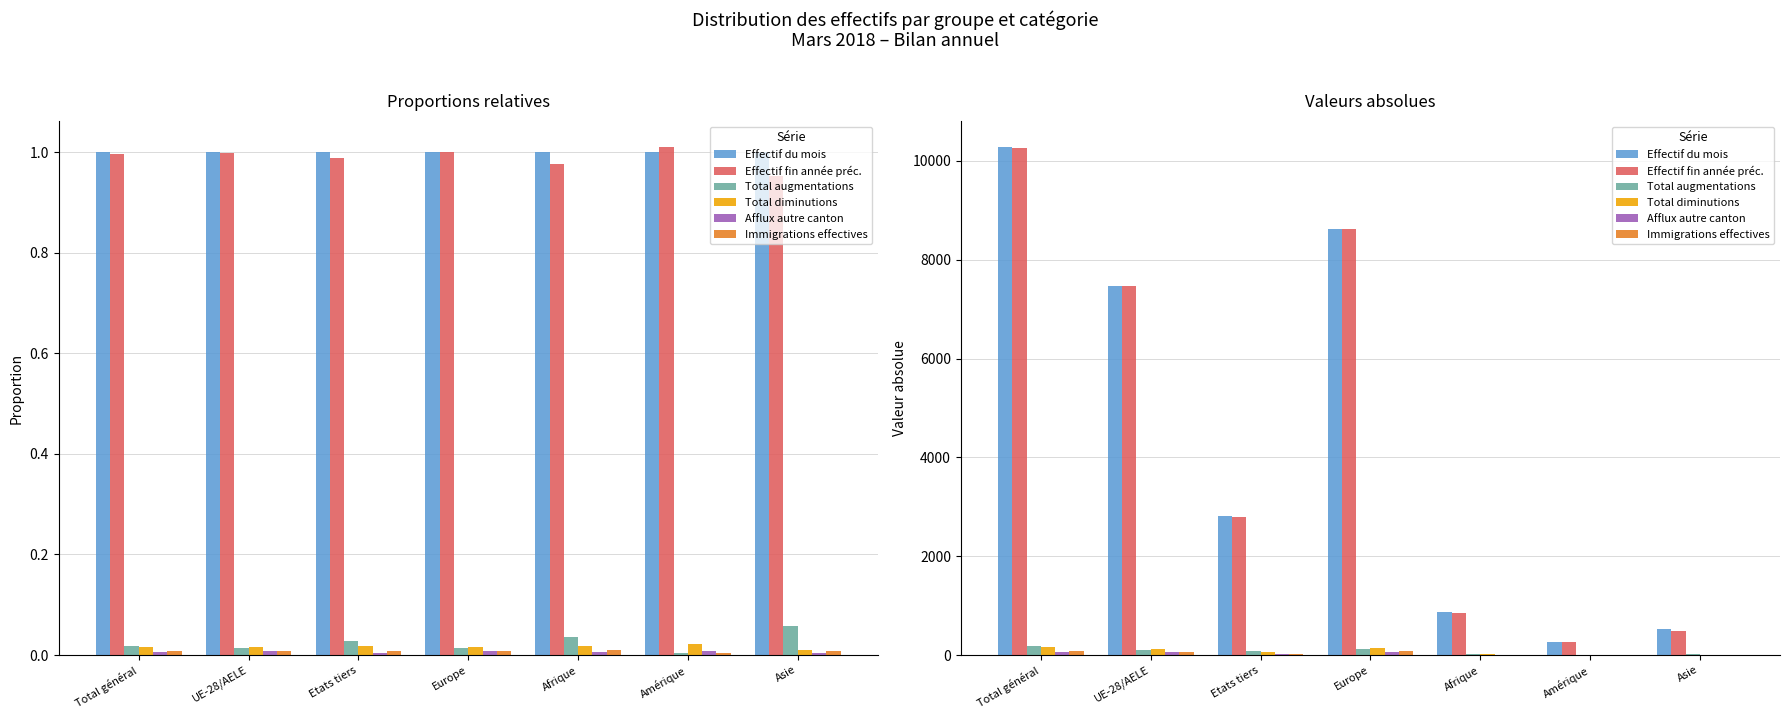

Reading left to right, extract all data points from this chart.

Effectif du mois: 10288	7466	2822	8621	865	270	517
Effectif fin année préc.: 10254	7463	2791	8629	845	273	493
Total augmentations: 181	102	79	118	31	1	30
Total diminutions: 170	118	52	143	16	6	5
Afflux autre canton: 71	60	11	61	6	2	2
Immigrations effectives: 90	66	24	76	8	1	4